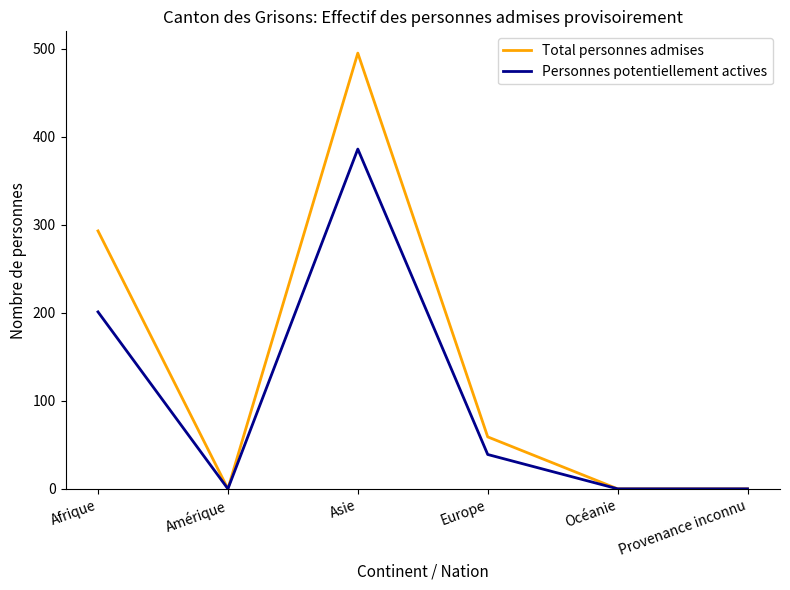

List the series in order of their overall mean, lowest first.

Personnes potentiellement actives, Total personnes admises